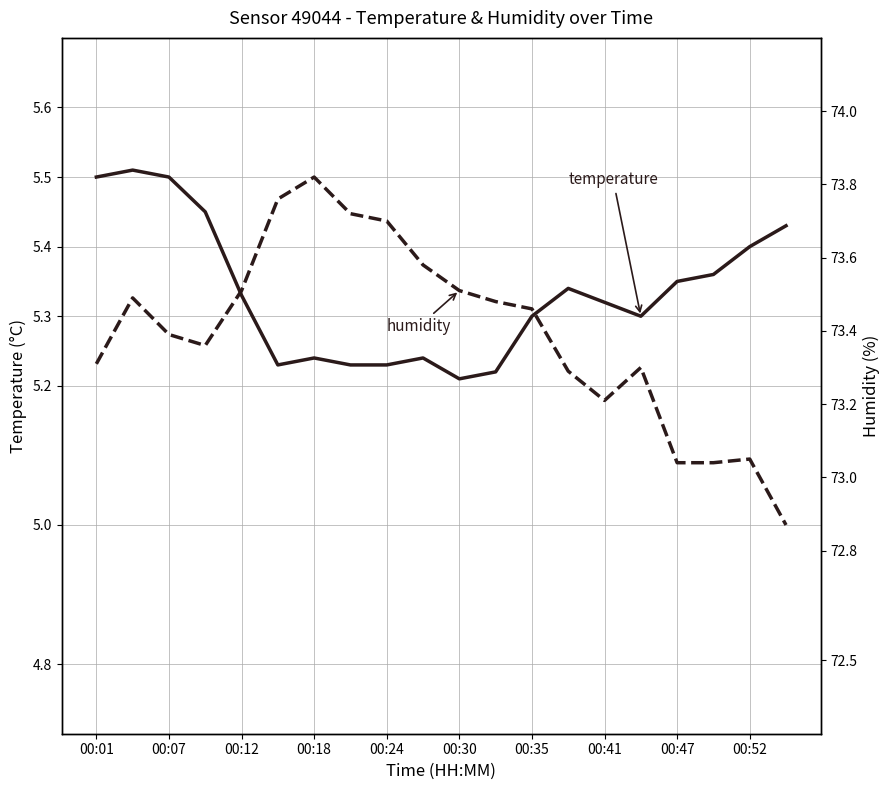

What position from the right is 17?

3